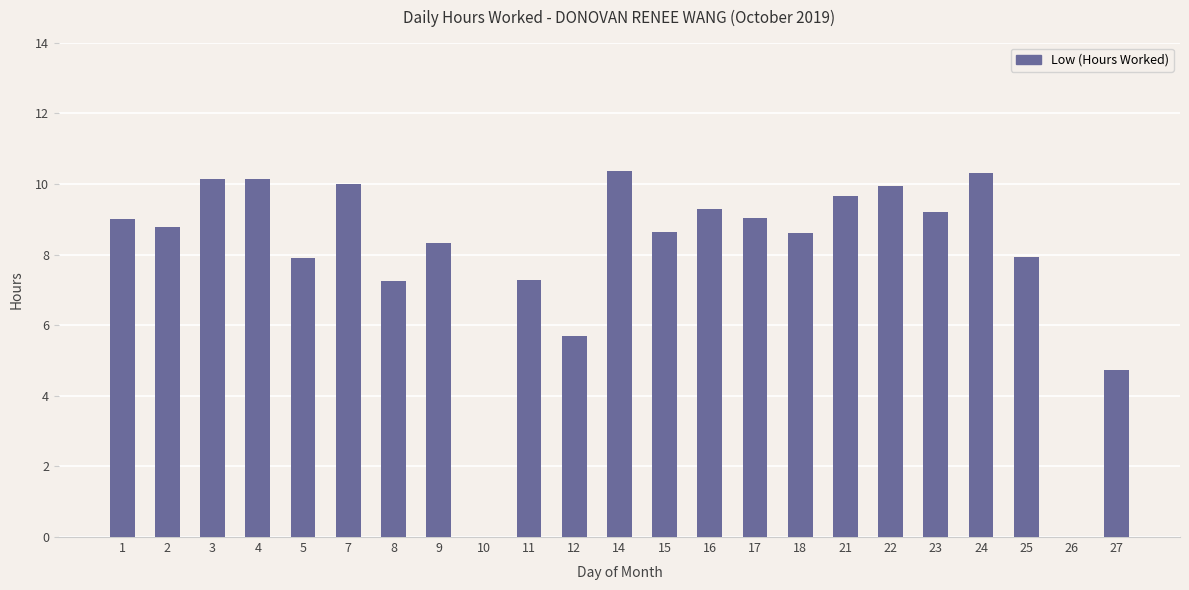

The value at 1 is 9.0. True or false?

True